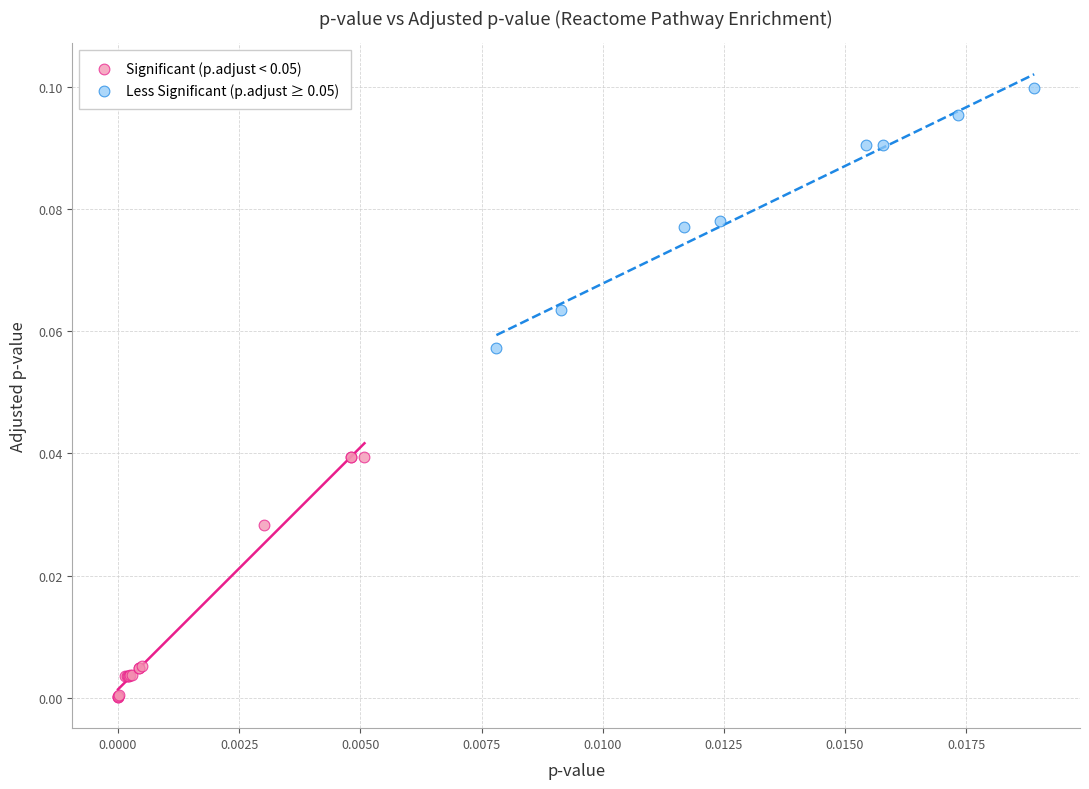

Which series contains the lowest Y value?

Significant (p.adjust < 0.05)